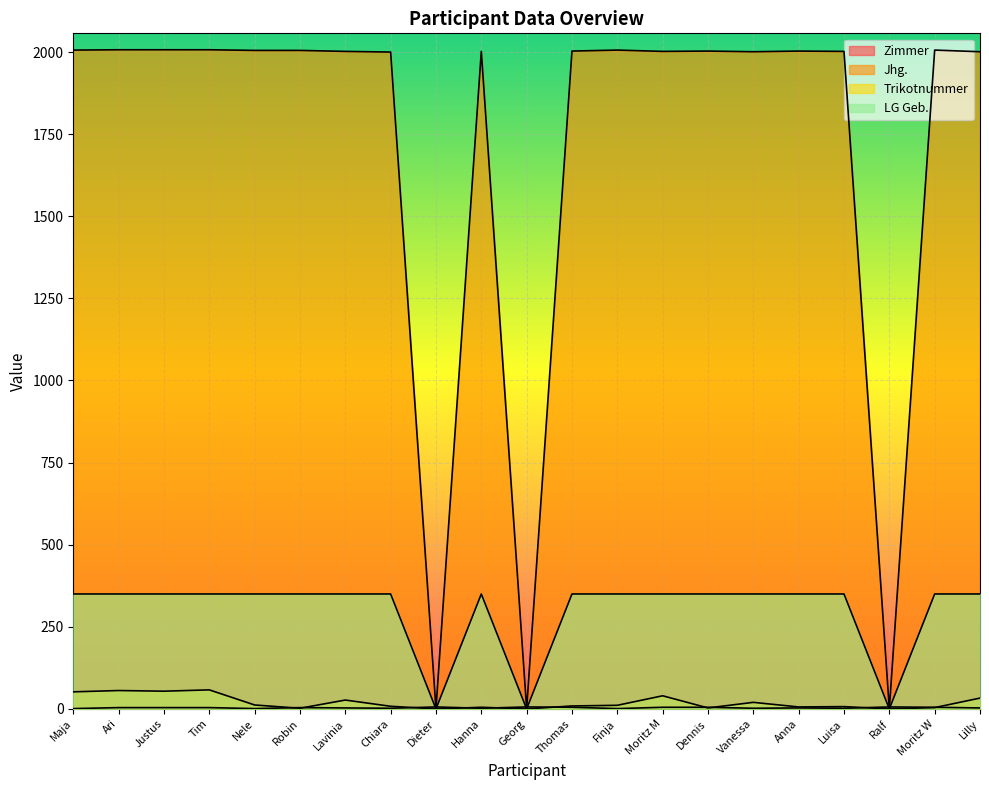

Does the chart display data point markers on the line(s)?

No